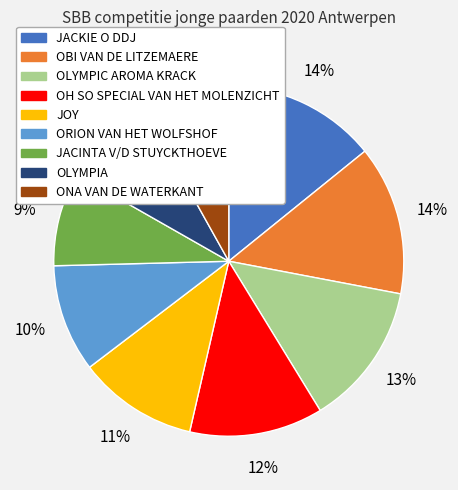

To the nearest percent, what is the difference between the ORION VAN HET WOLFSHOF and JACKIE O DDJ slice percentages?

4%